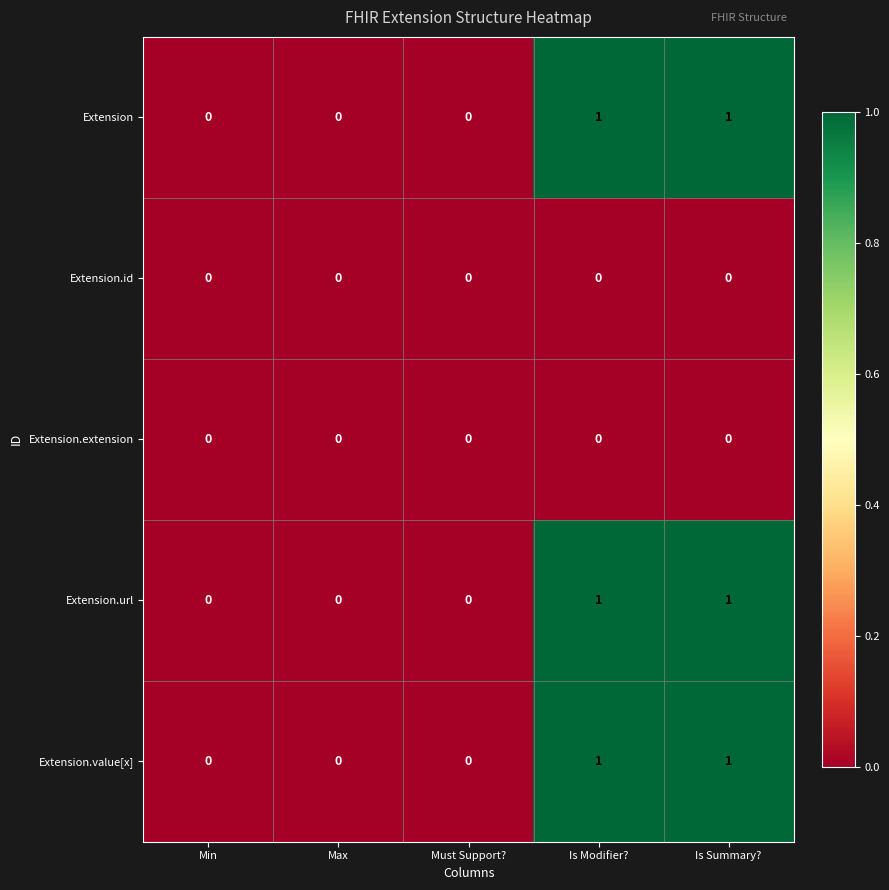

Reading left to right, list all the values displayed in this chart.

Extension: 0	0	0	1	1
Extension.id: 0	0	0	0	0
Extension.extension: 0	0	0	0	0
Extension.url: 0	0	0	1	1
Extension.value[x]: 0	0	0	1	1